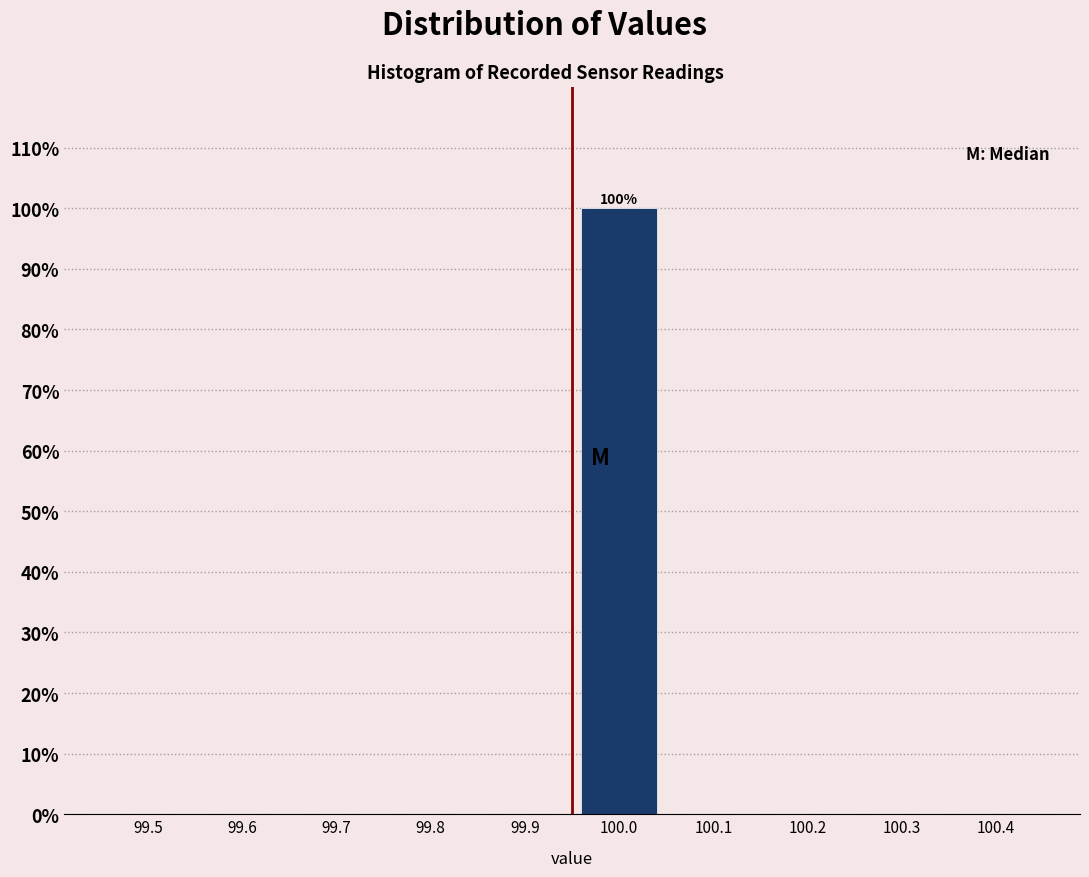

Reading right to left, what are all the values shown in this chart?

100.4=0	100.3=0	100.2=0	100.1=0	100.0=100	99.9=0	99.8=0	99.7=0	99.6=0	99.5=0